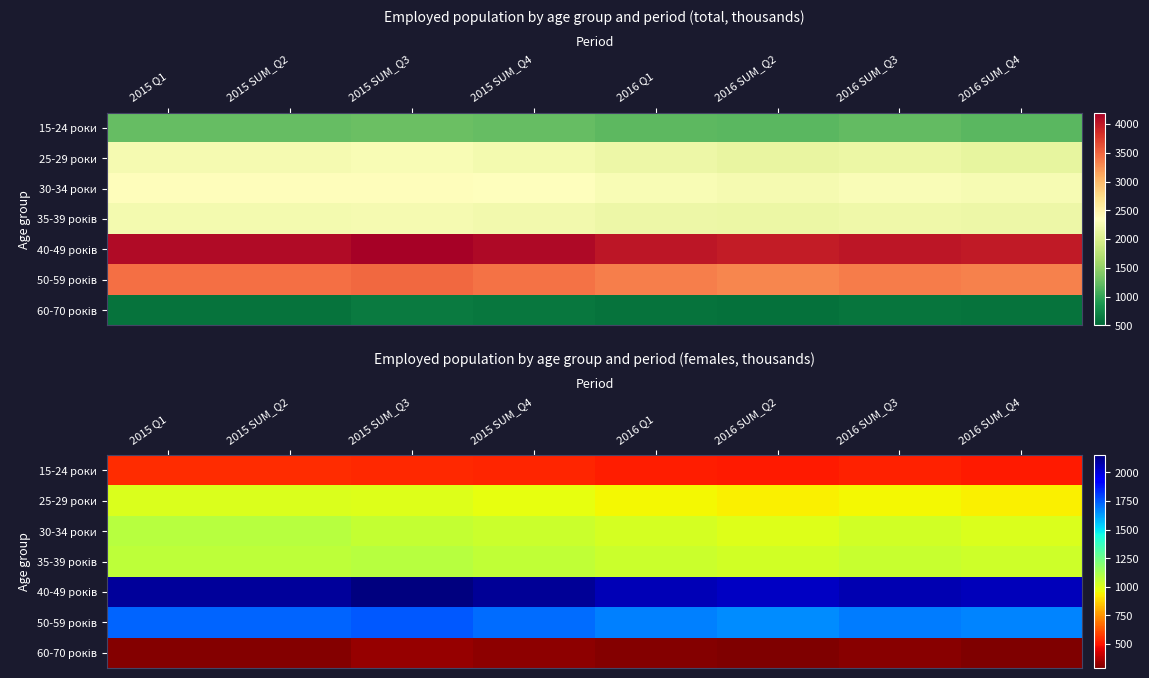

The value of 15-24 роки at 2016 SUM_Q2 is 508.3. True or false?

True